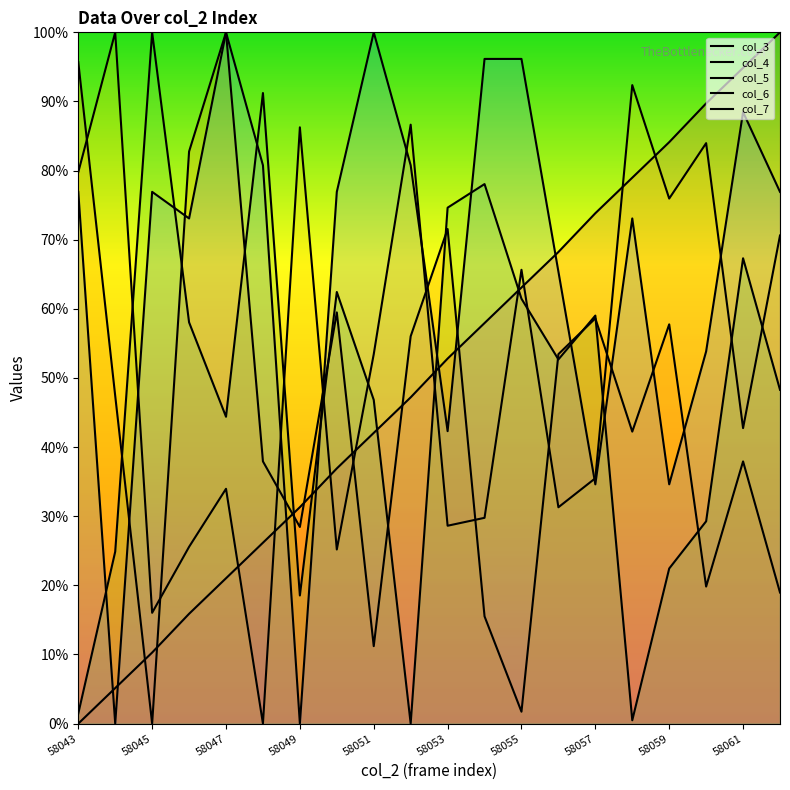

In col_6, how many points are lower than both neighbors (excluding endpoints)?

5